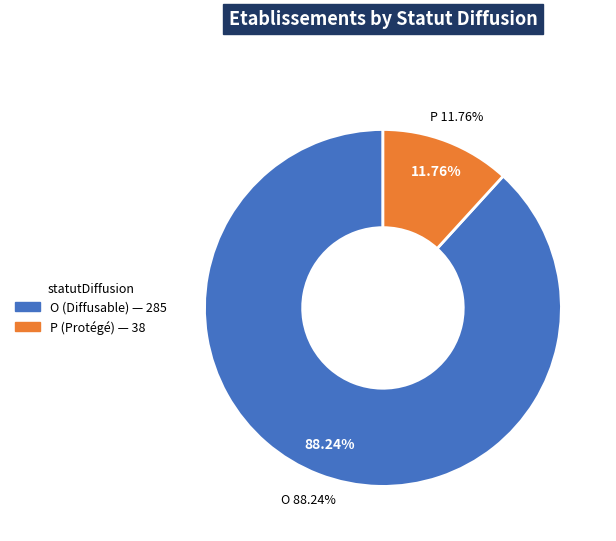

To the nearest percent, what percentage of the pie is P?

12%